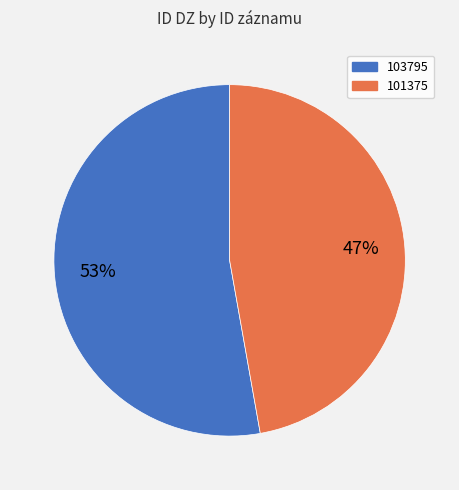

Approximately how many times larger is the value at 103795 compared to 101375?

1.1